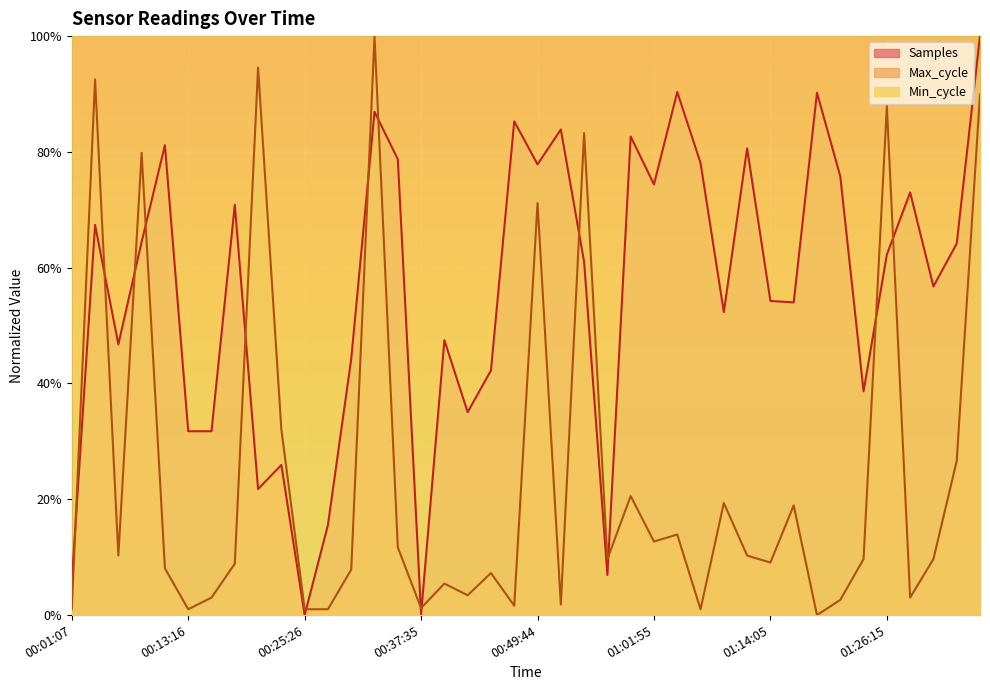

Which series has the widest spread of values?

Samples